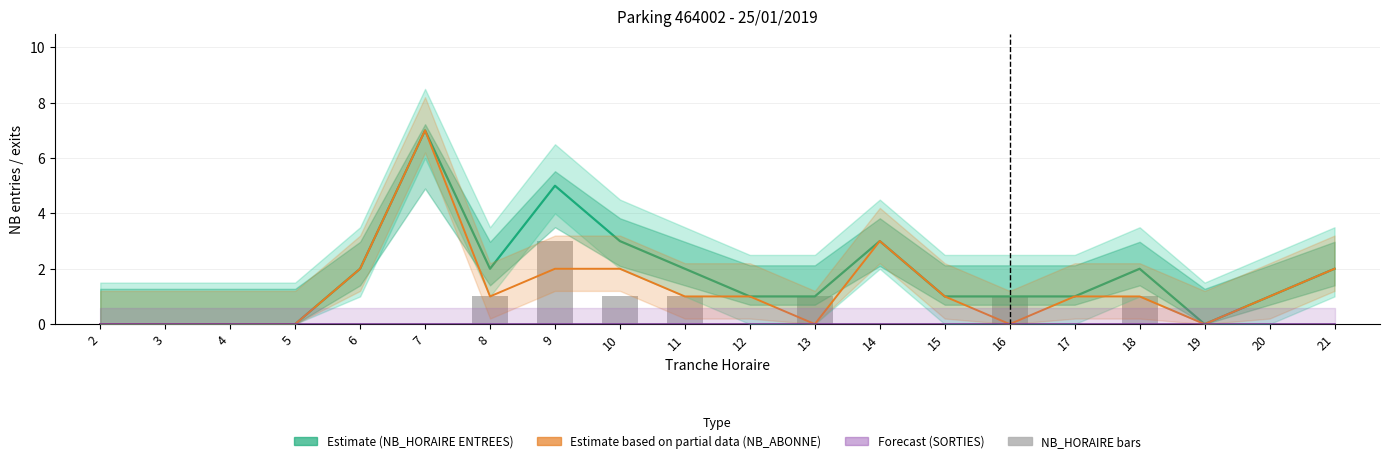

What is the greatest value displayed?

7